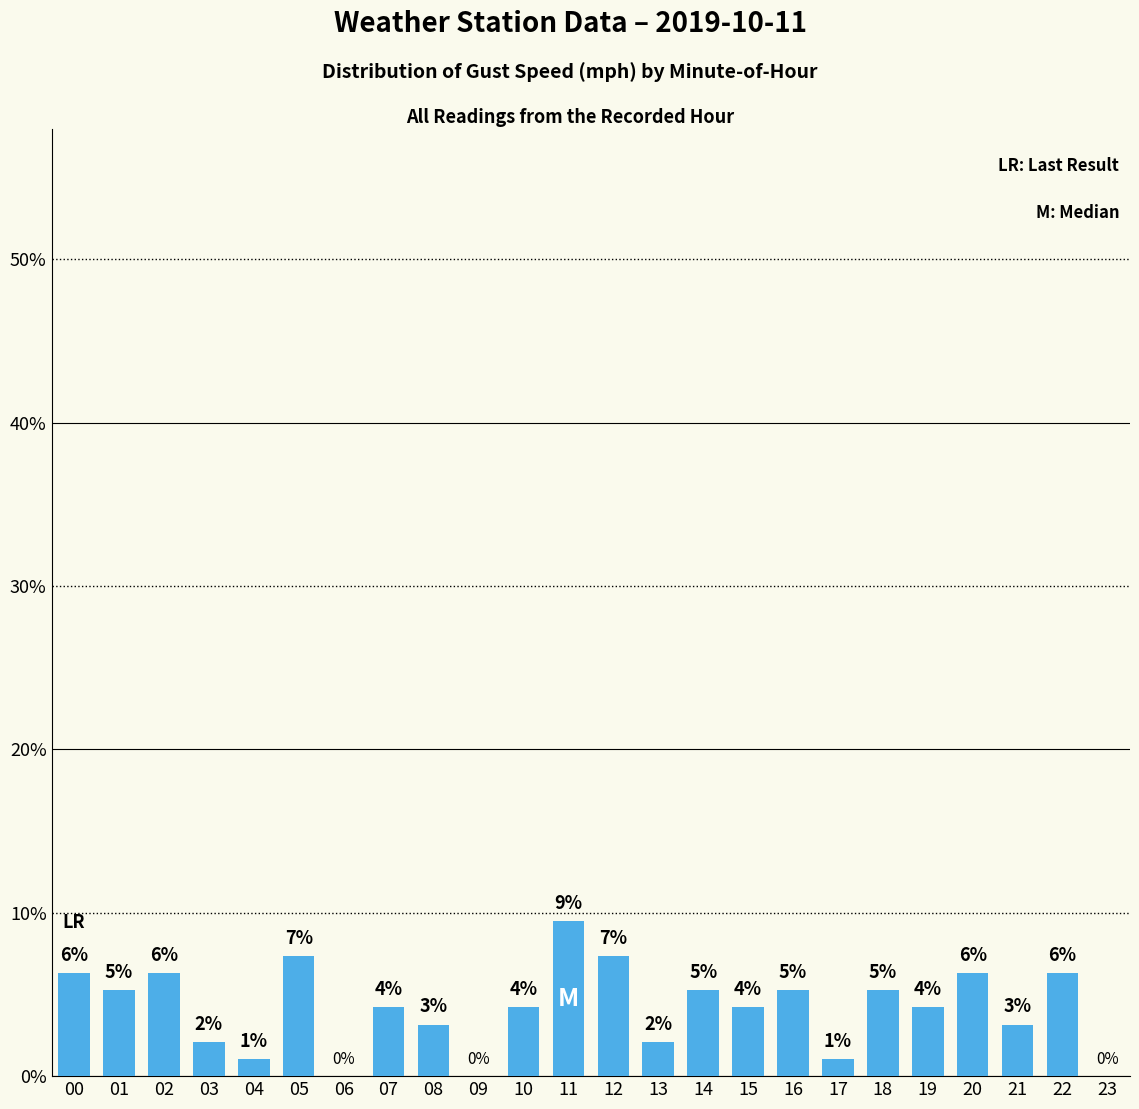

Where does the data first go above 4?

00